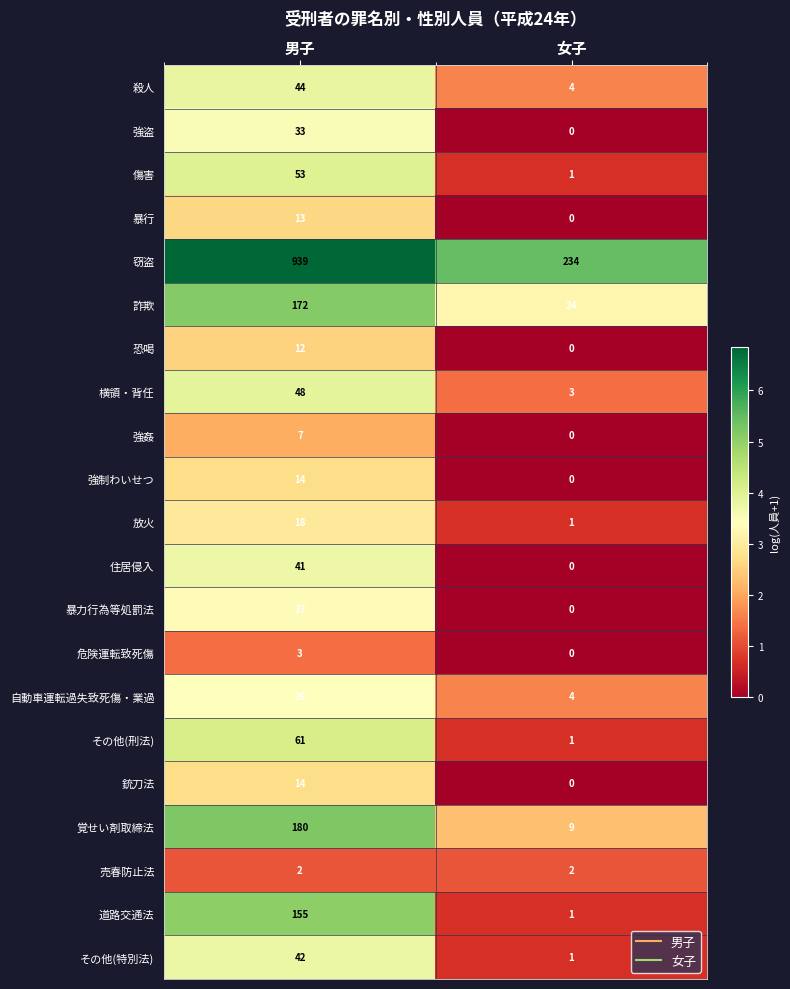

Which category has the lowest value across all series?

女子